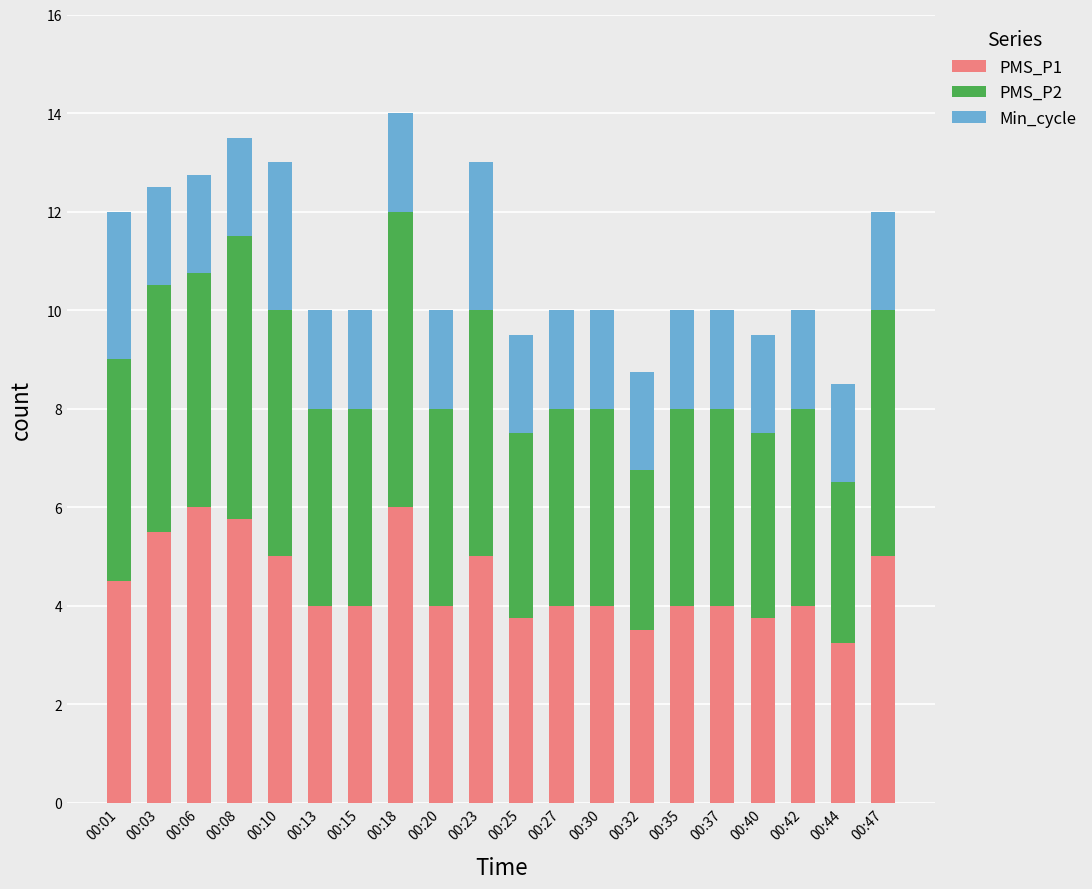

Are the bars grouped side by side (vs. stacked)?

No